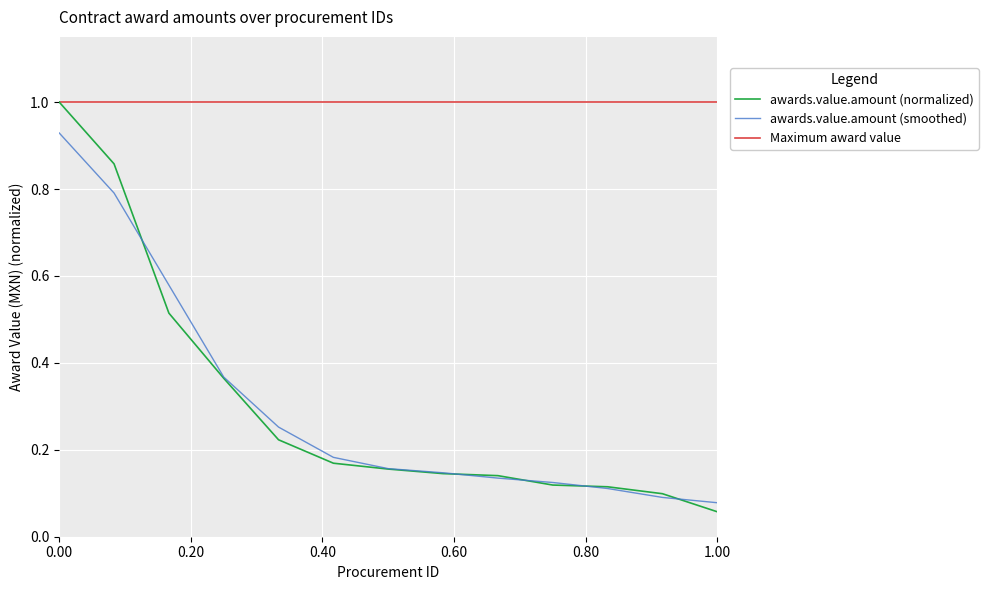

The awards.value.amount (normalized) series shows 1.3 at 0.00. True or false?

False